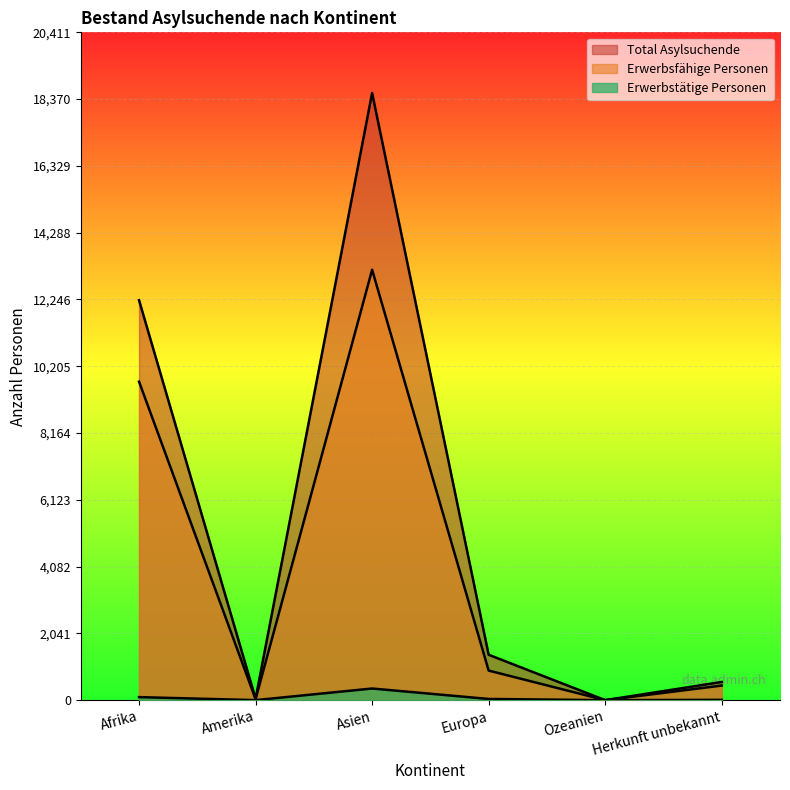

What is the difference between the maximum and minimum values in the Total Asylsuchende series?

18556